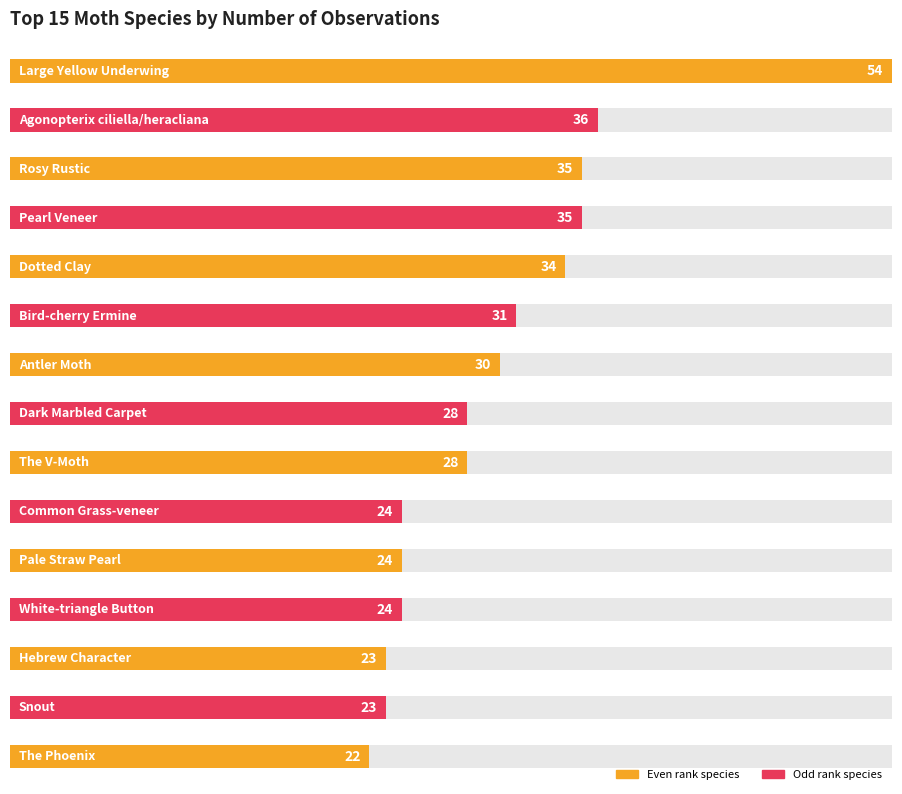

Reading right to left, what are all the values shown in this chart?

22	23	23	24	24	24	28	28	30	31	34	35	35	36	54